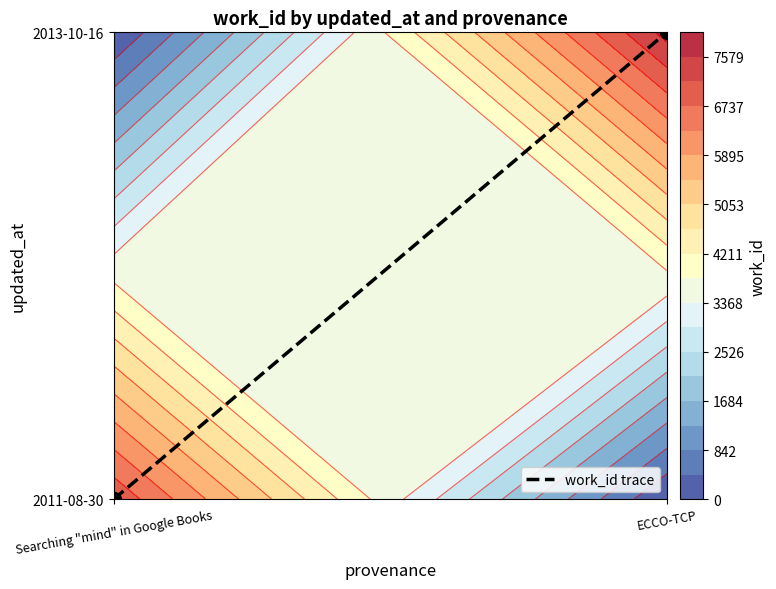

What value does the data have at ECCO-TCP?

1